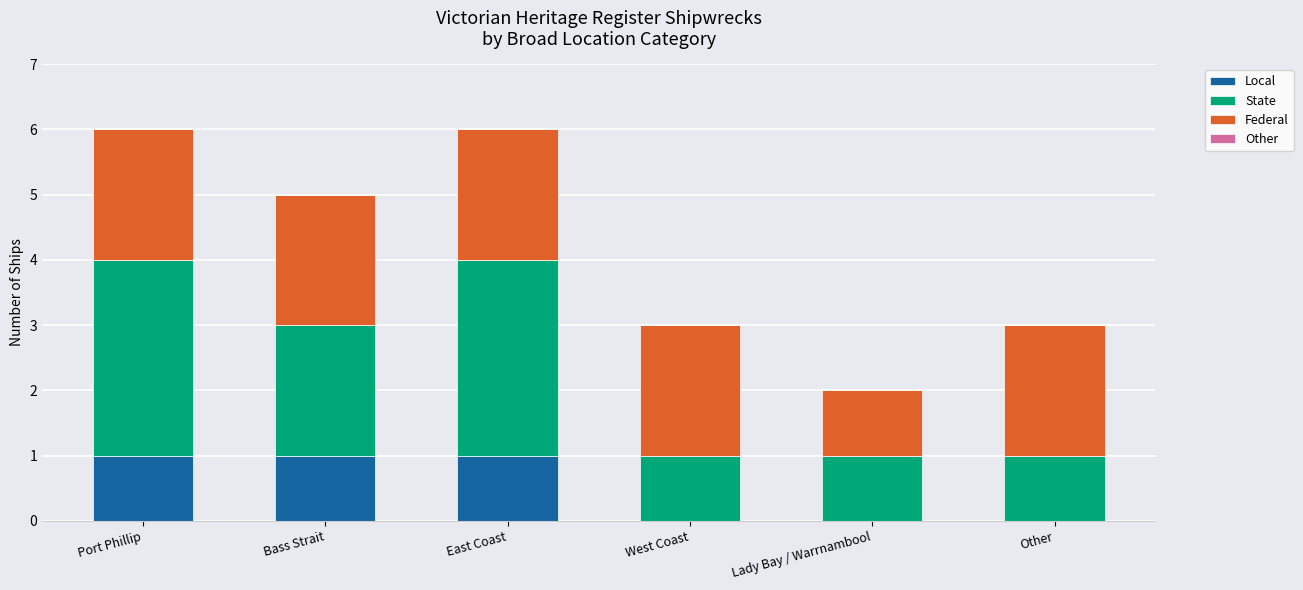

Reading left to right, what are the values for Local?

Port Phillip=1	Bass Strait=1	East Coast=1	West Coast=0	Lady Bay / Warrnambool=0	Other=0